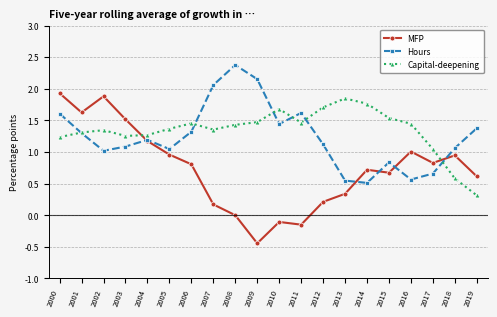

At which category is the sum across all series the highest?

2000